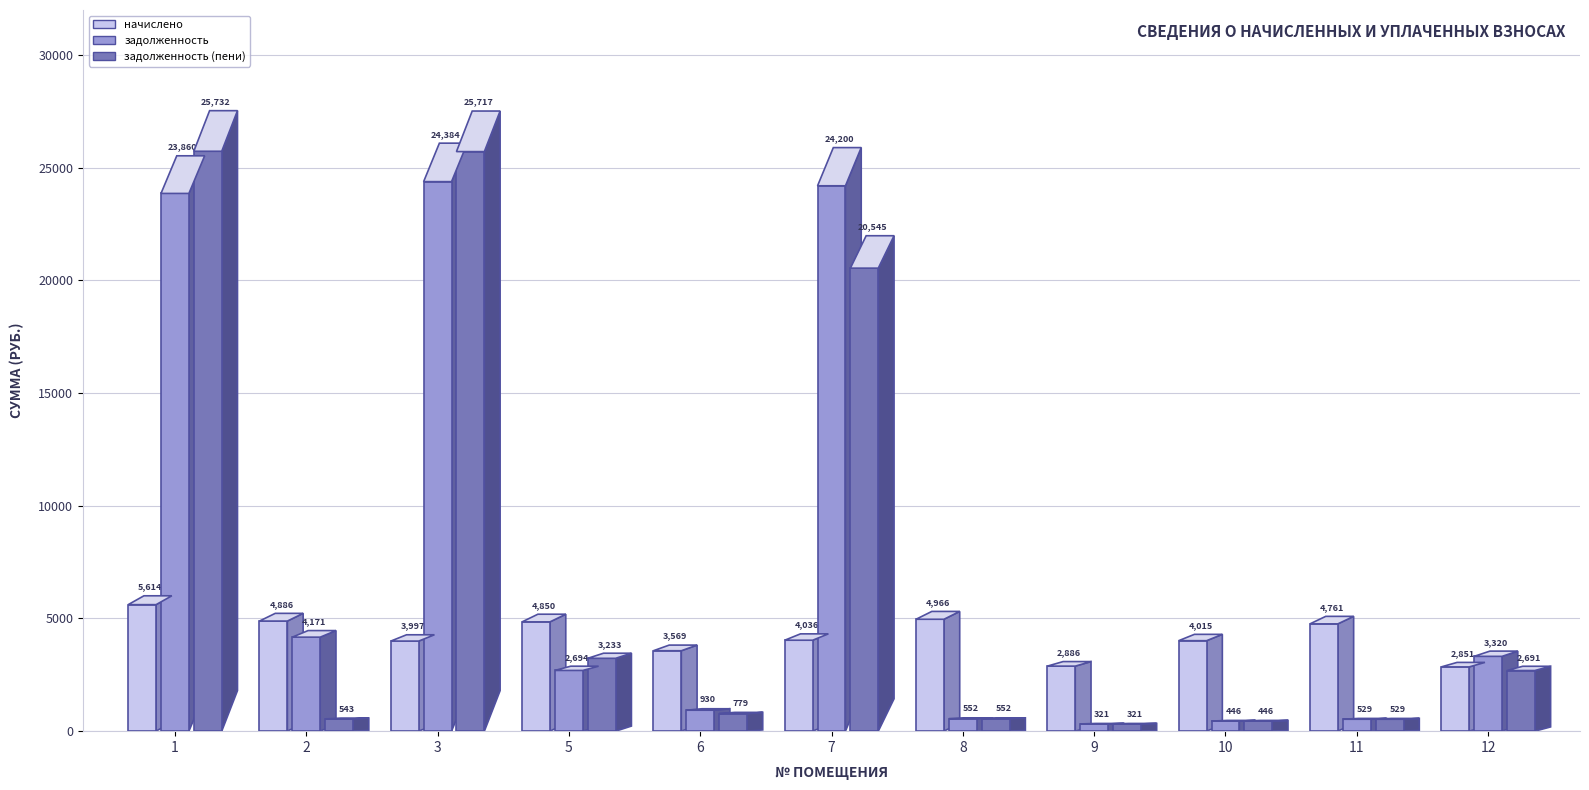

What is the difference between the maximum and minimum values in the задолженность (пени) series?

25410.9